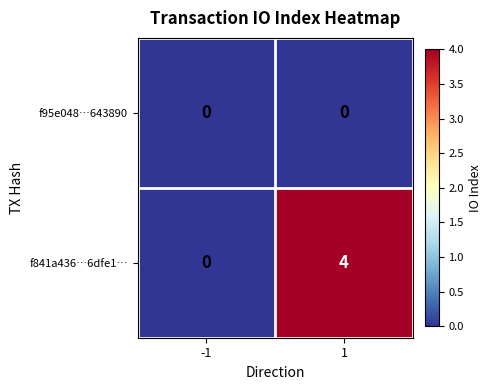

How many distinct data groups are displayed?

2